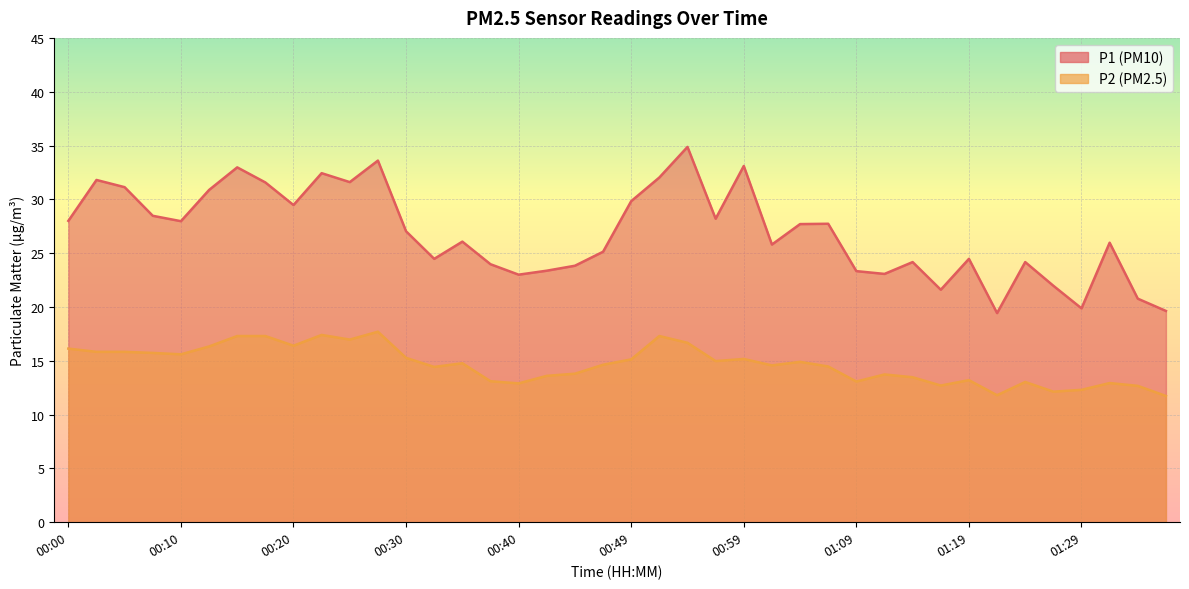

In P2, how many points are lower than both neighbors (excluding endpoints)?

11